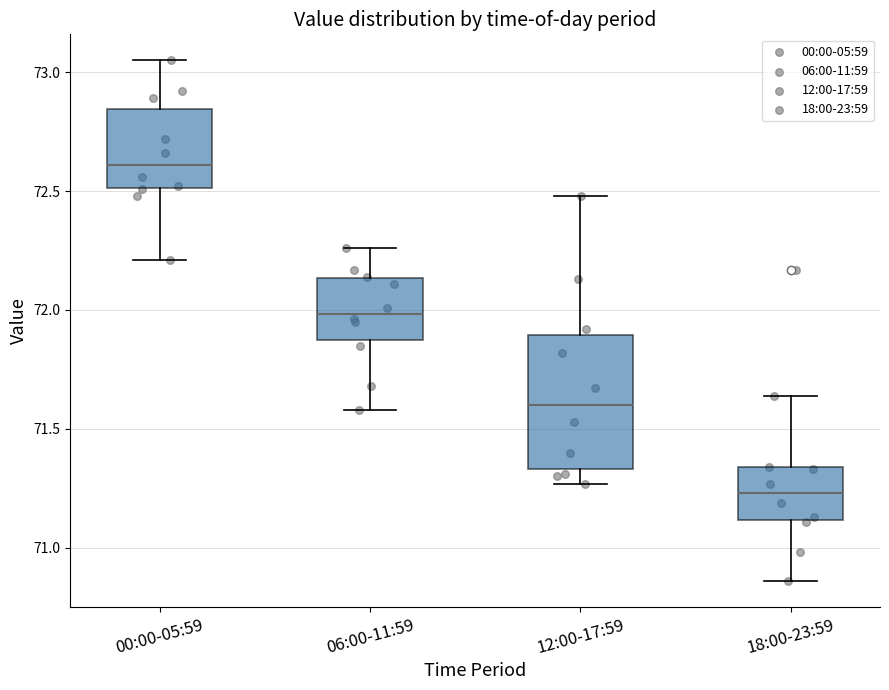

Reading left to right, transcribe this box plot: for each box, give where its median line is, the range the box spans, and where its two whiskers end, as read against the y-axis. The values are not printed on the chart, so give them approximately, as read against the axis.

00:00-05:59: median 72.60, box 72.50 to 72.85, whiskers 72.20 to 73.05
06:00-11:59: median 72.00, box 71.90 to 72.15, whiskers 71.60 to 72.25
12:00-17:59: median 71.60, box 71.35 to 71.90, whiskers 71.25 to 72.50
18:00-23:59: median 71.25, box 71.10 to 71.35, whiskers 70.85 to 71.65